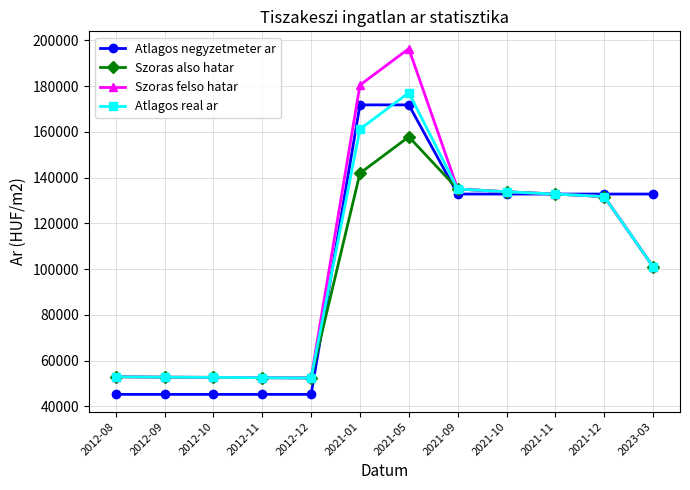

True or false: Atlagos real ar has more than 0 interior local peaks.

True